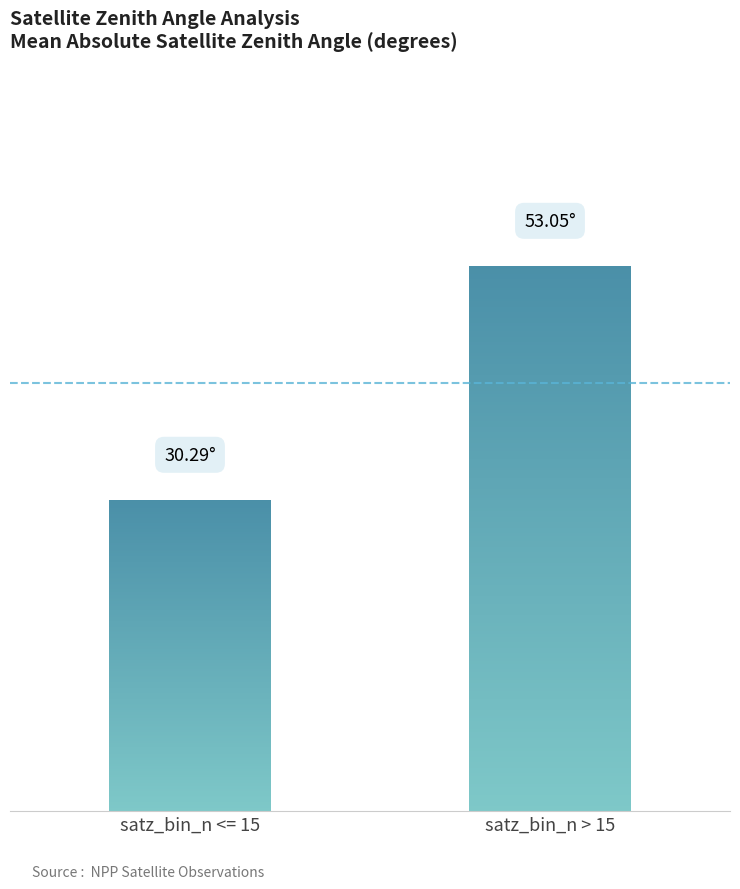

Reading left to right, transcribe all the data shown in this chart.

30.3	53.0